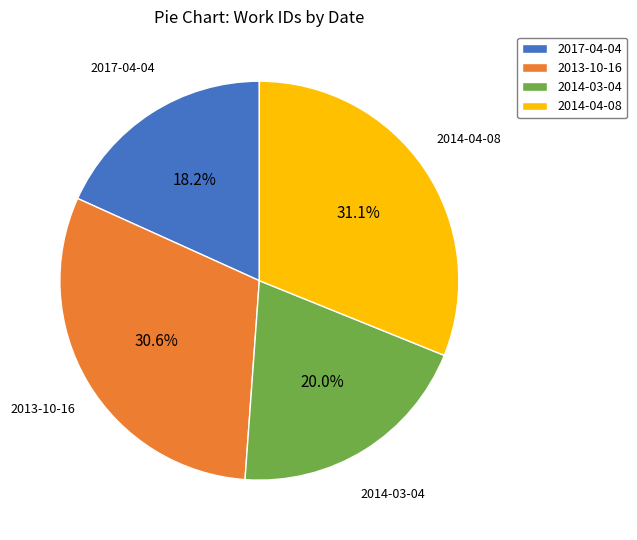

To the nearest percent, what portion does 2014-04-08 represent?

31%